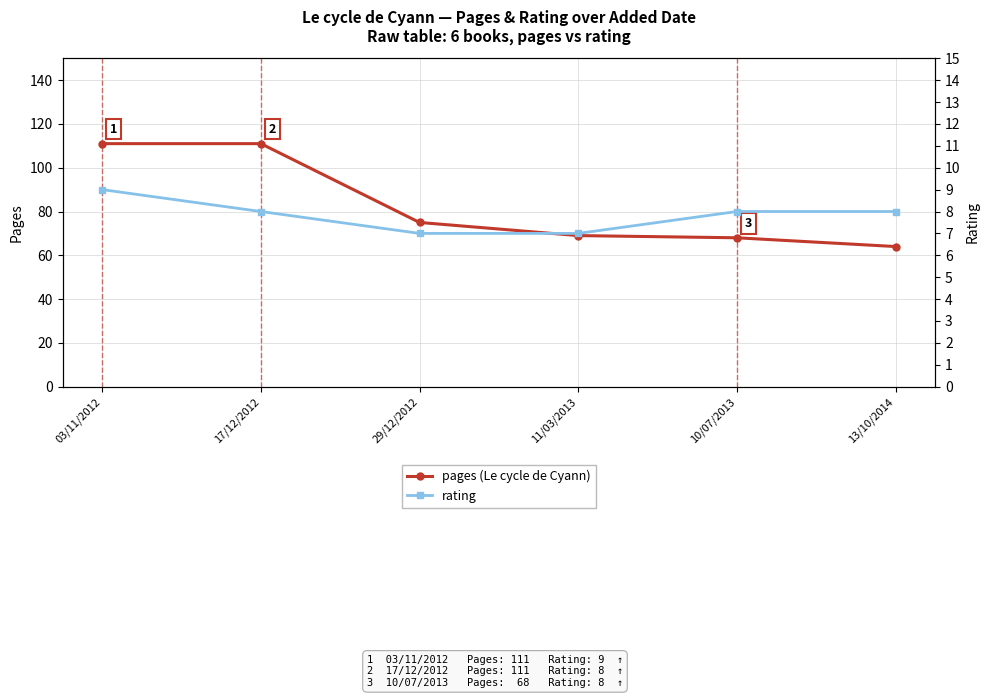

What is the spread (max minus min) of values at 17/12/2012?

103